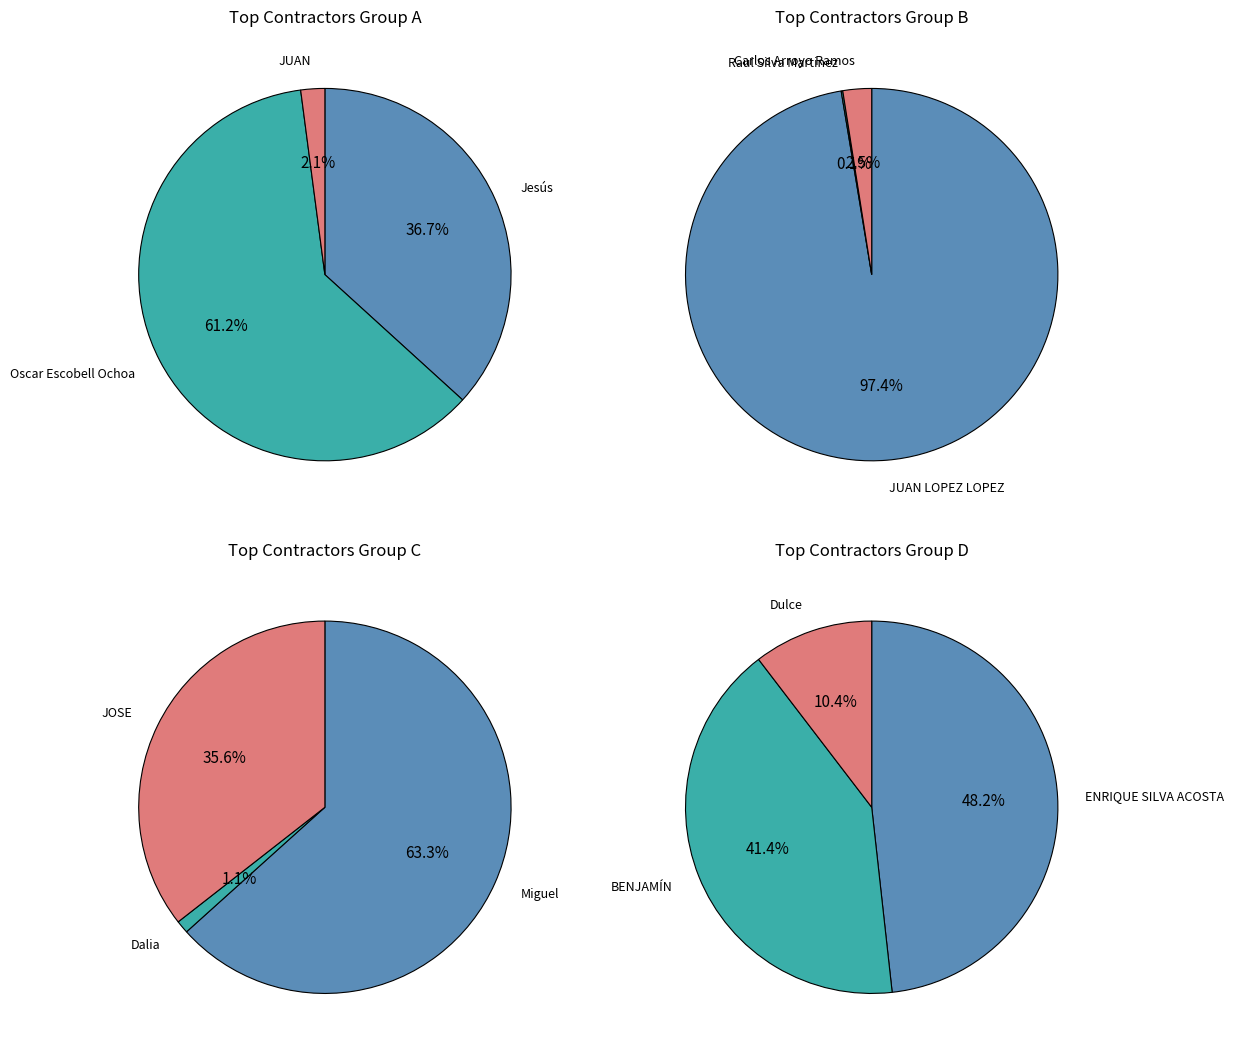

How many segments does this pie chart have?

12